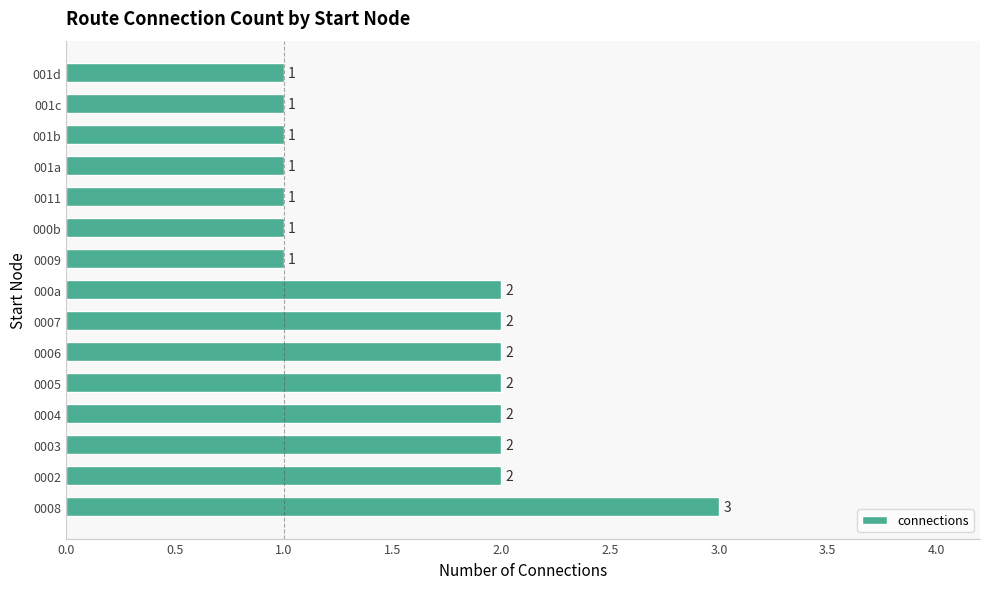

How many bars are there in total?

15